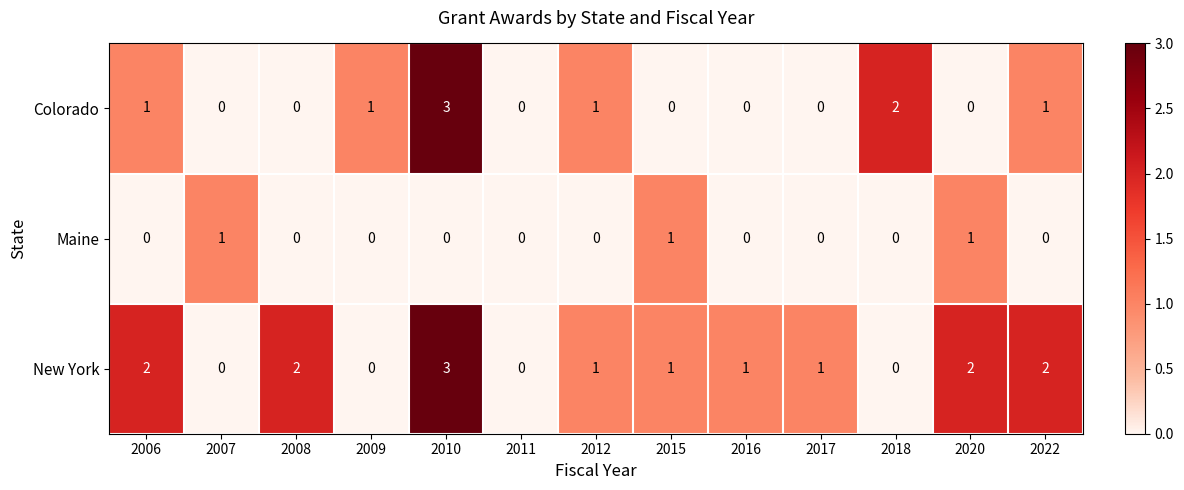

What is the difference between the maximum and second lowest values in the Colorado series?

3